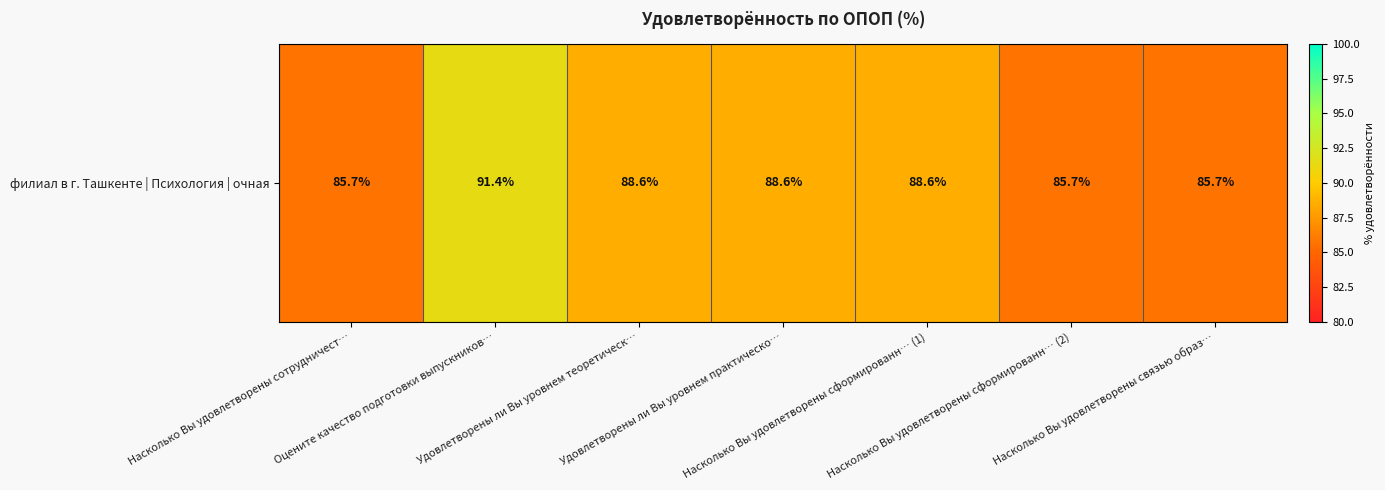

Approximately how many times larger is the value at Насколько Вы удовлетворены сформированн… (2) compared to Насколько Вы удовлетворены связью образ…?

1.0